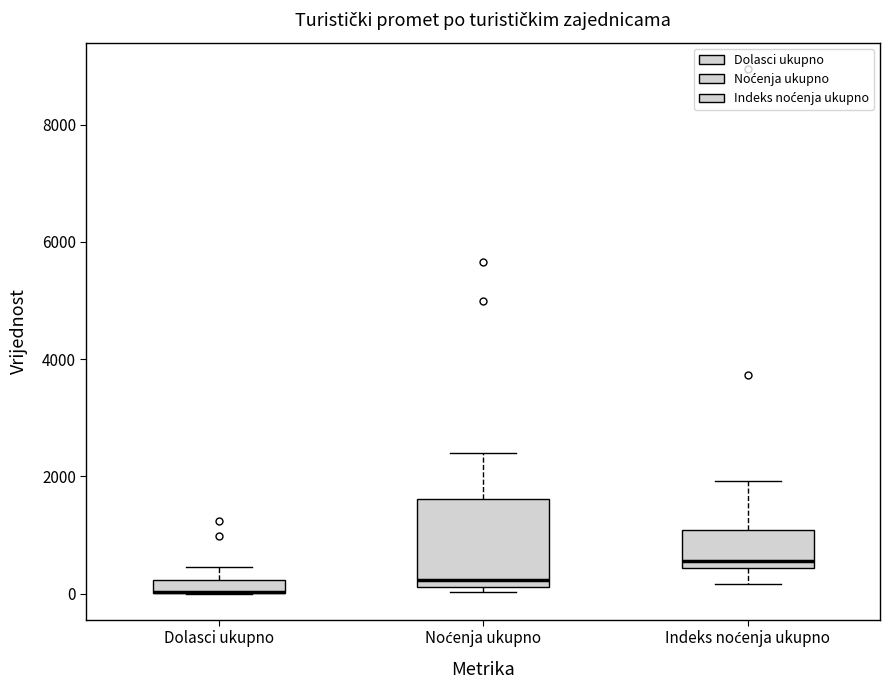

Which box is the tallest, from its lower edge to its upper edge?

Noćenja ukupno